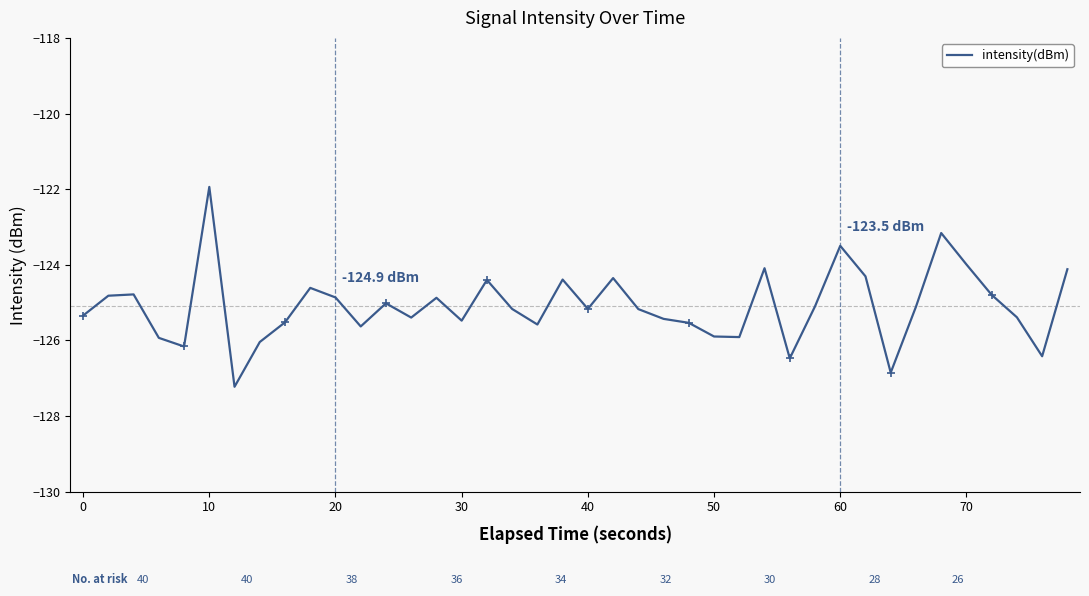

What is the minimum value shown in the chart?

-127.2